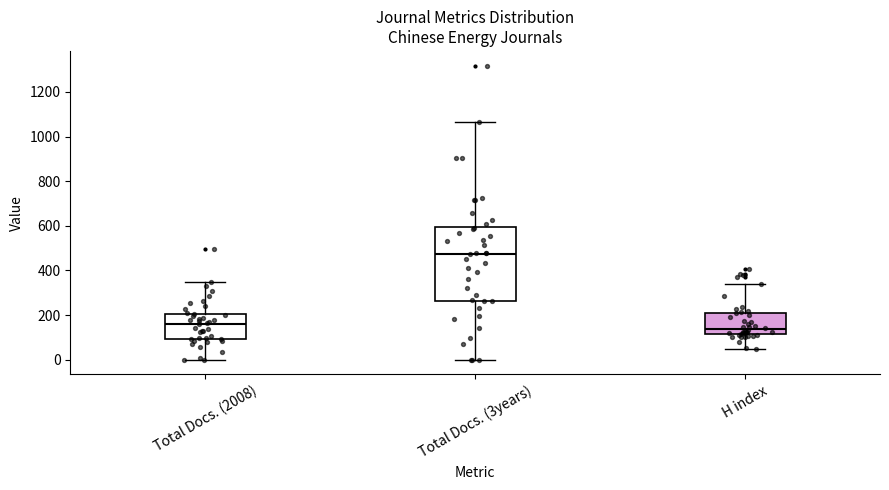

Reading left to right, transcribe this box plot: for each box, give where its median line is, the range the box spans, and where its two whiskers end, as read against the y-axis. The values are not printed on the chart, so give them approximately, as read against the axis.

Total Docs. (2008): median 160, box 100 to 200, whiskers 0 to 340
Total Docs. (3years): median 480, box 260 to 600, whiskers 0 to 1060
H index: median 140, box 120 to 200, whiskers 40 to 340